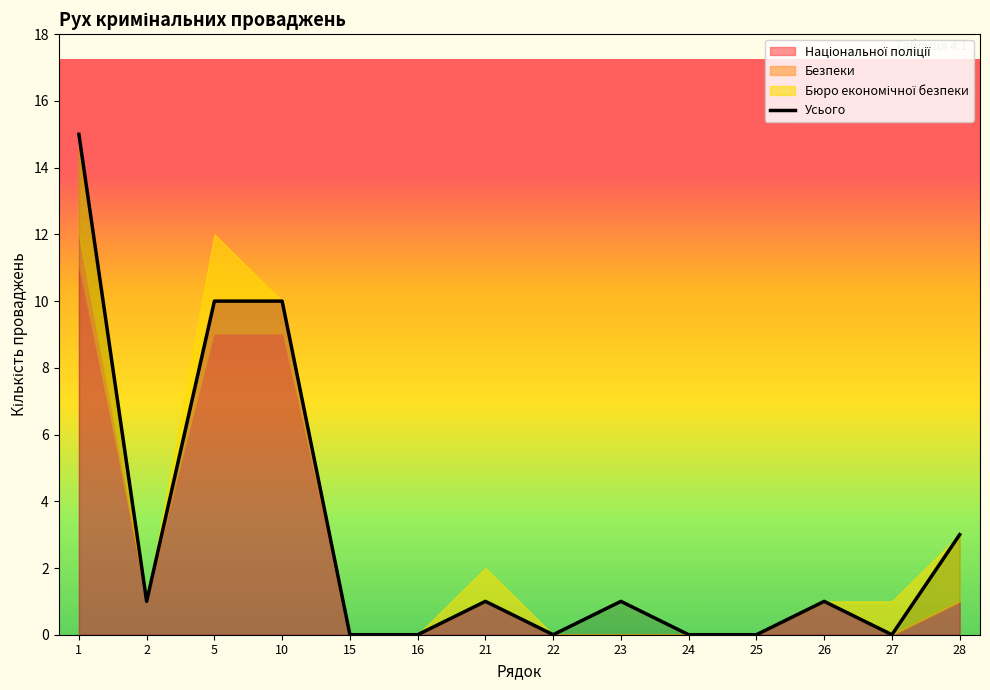

The chart shows a value of 10 at 16. True or false?

False